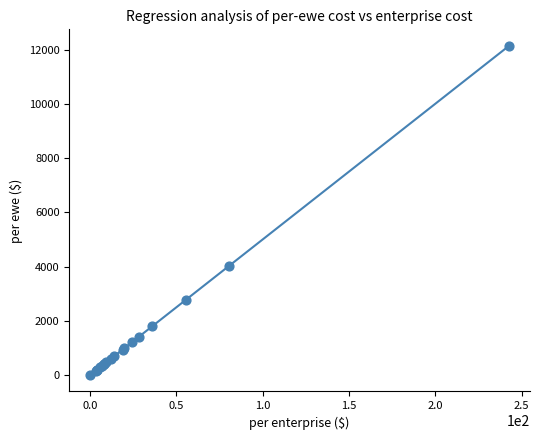

What Y value in the scatter plot is closest to 6069?

4007.3